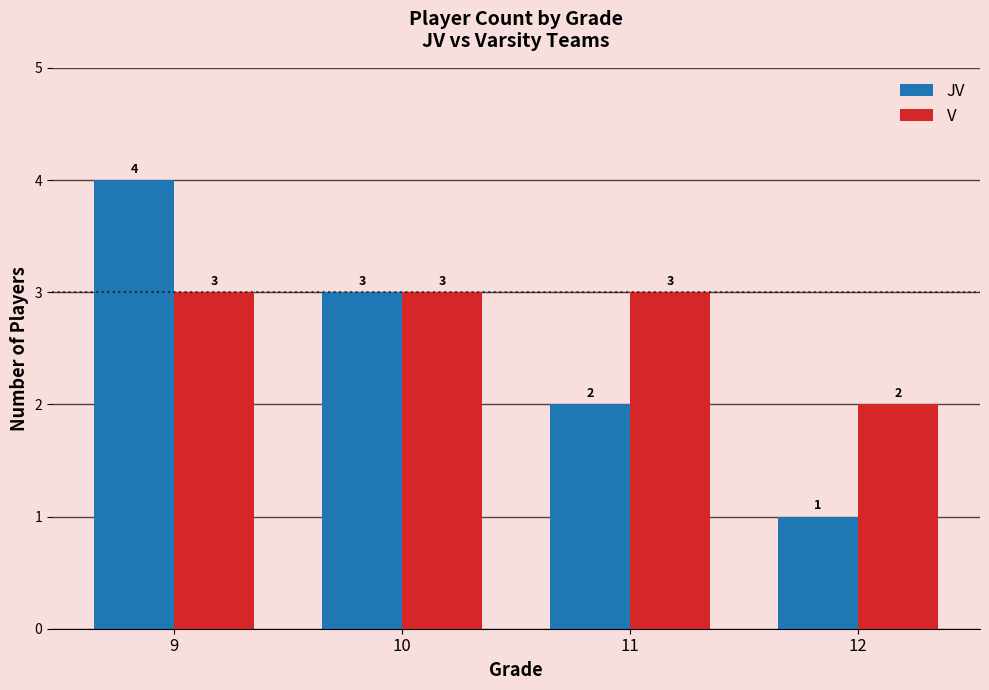

Read the JV value at 12.

1